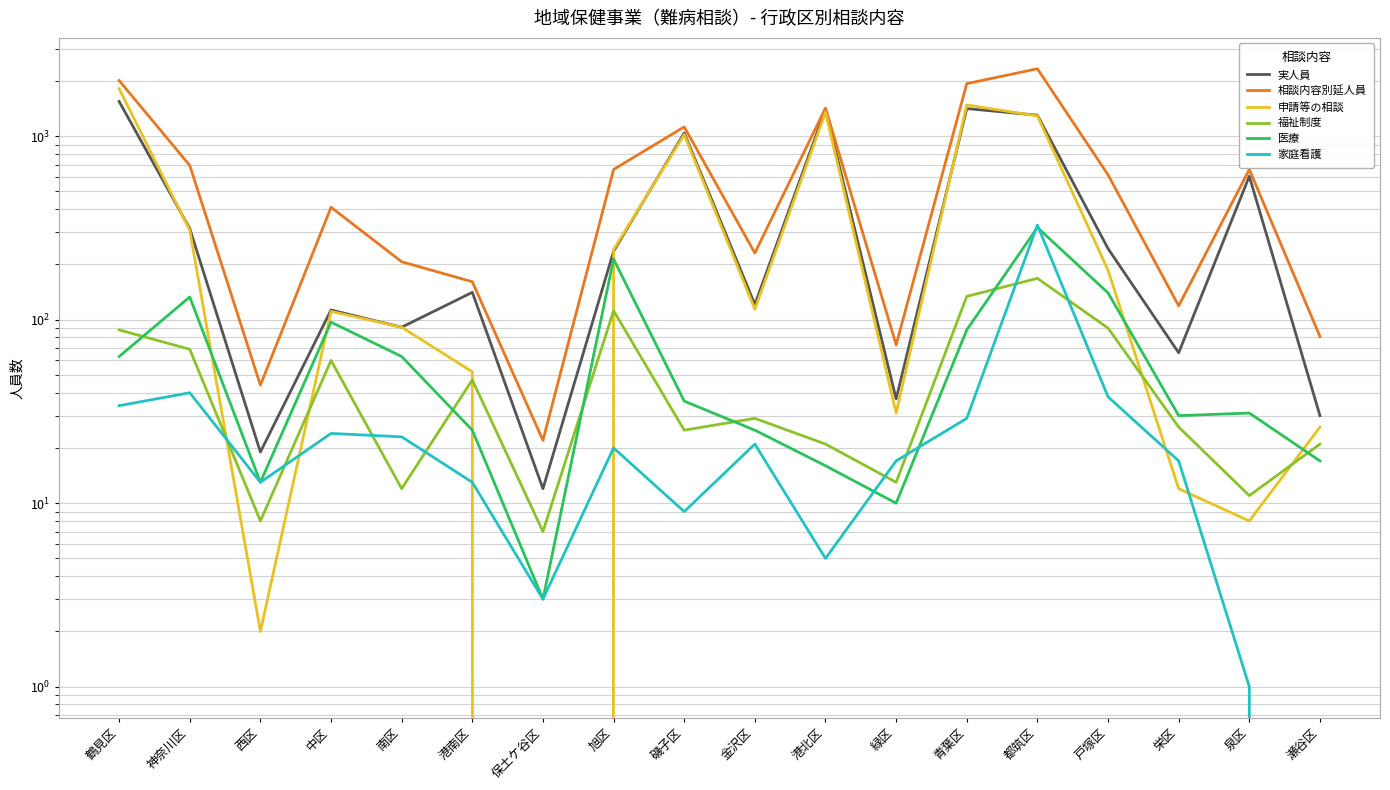

What is the difference between the 医療 values at 瀬谷区 and 栄区?

13